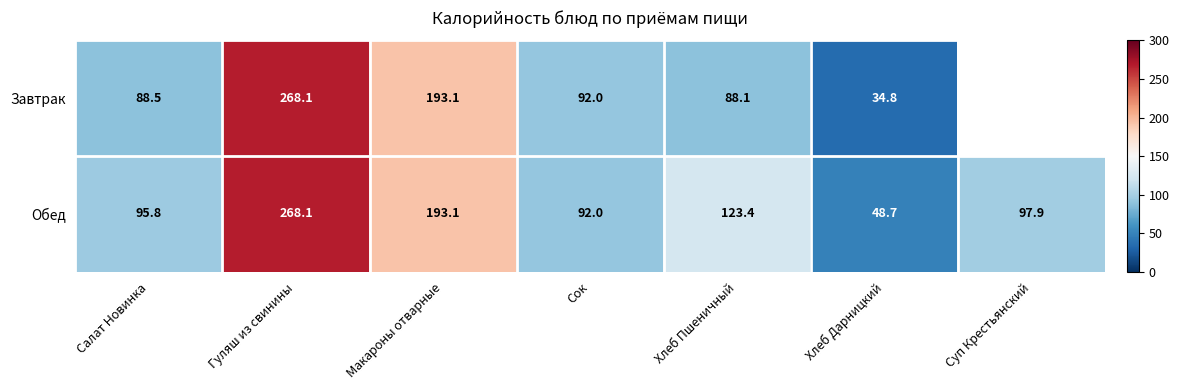

Where does the Обед series first go above 97?

Гуляш из свинины